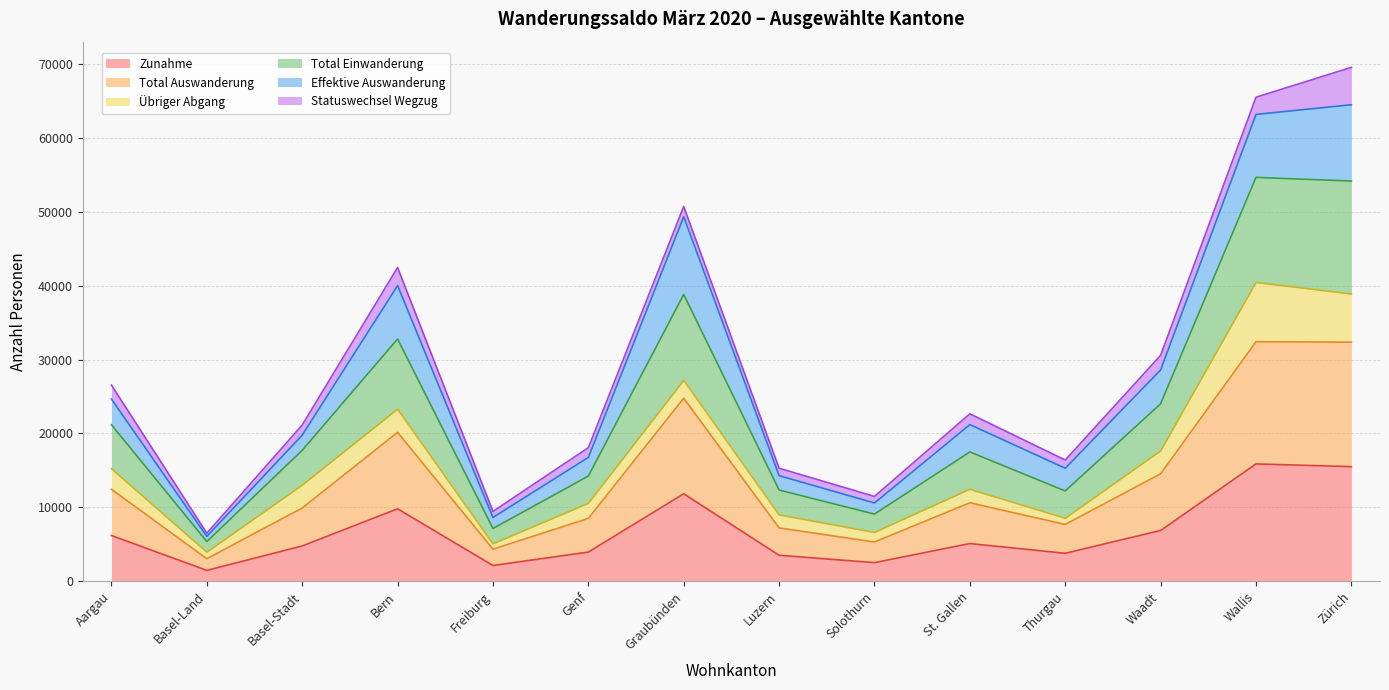

Which series changed the most between Bern and Freiburg?

Total Einwanderung